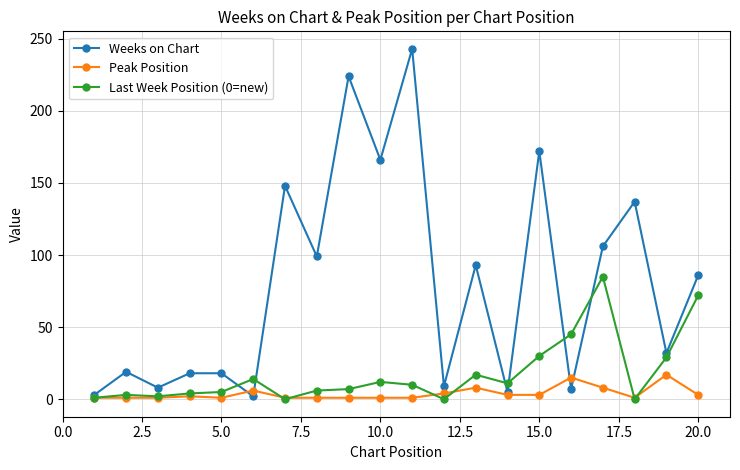

Which series has the largest range (max minus min)?

Weeks on Chart